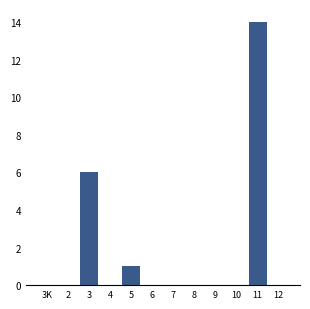

Reading right to left, transcribe all the data shown in this chart.

12=0	11=14	10=0	9=0	8=0	7=0	6=0	5=1	4=0	3=6	2=0	3K=0